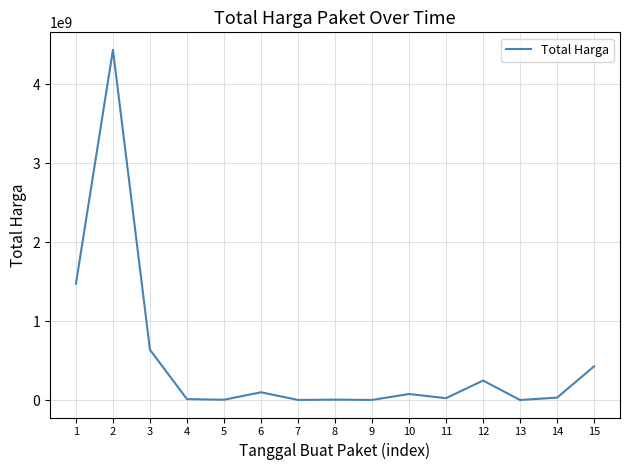

The value at 1 is 1475597940. True or false?

True